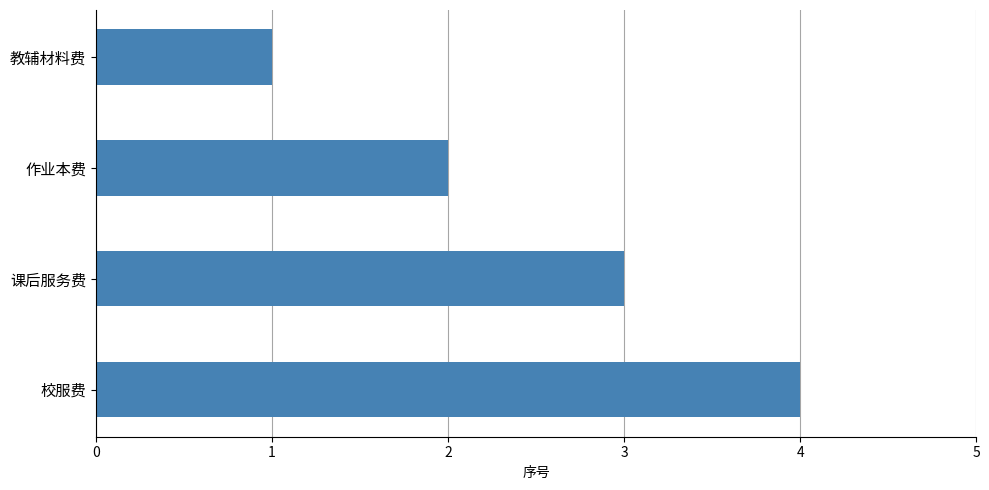

List the labels in order of value, largest first.

校服费, 课后服务费, 作业本费, 教辅材料费